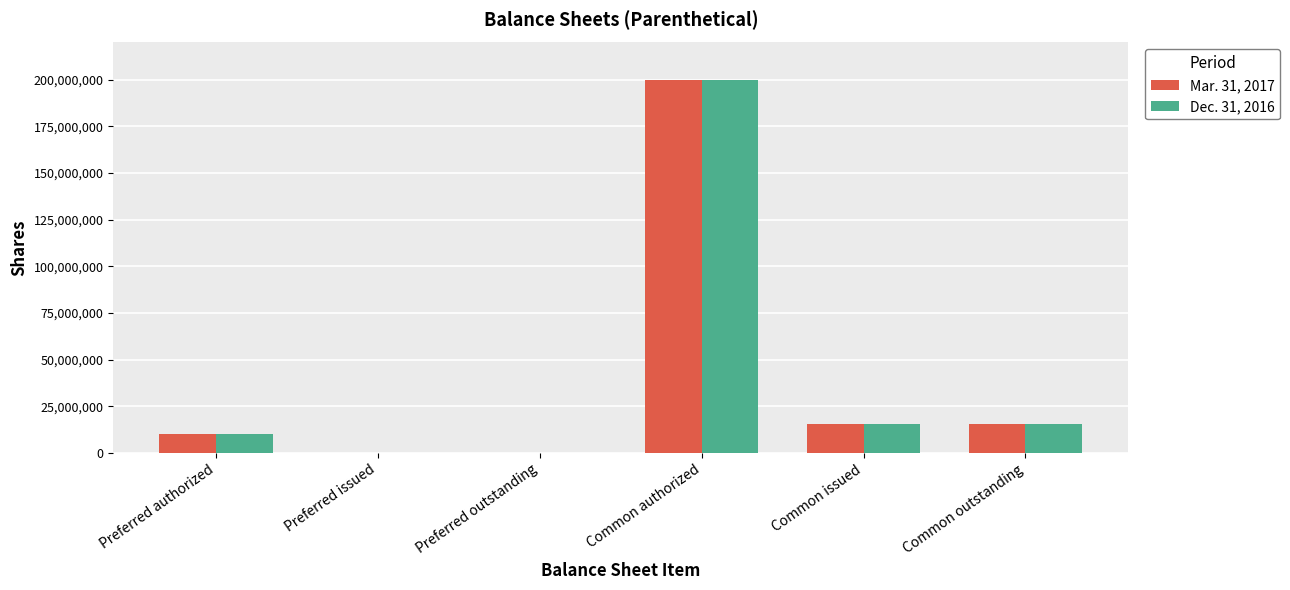

At which category is the sum across all series the highest?

Common authorized